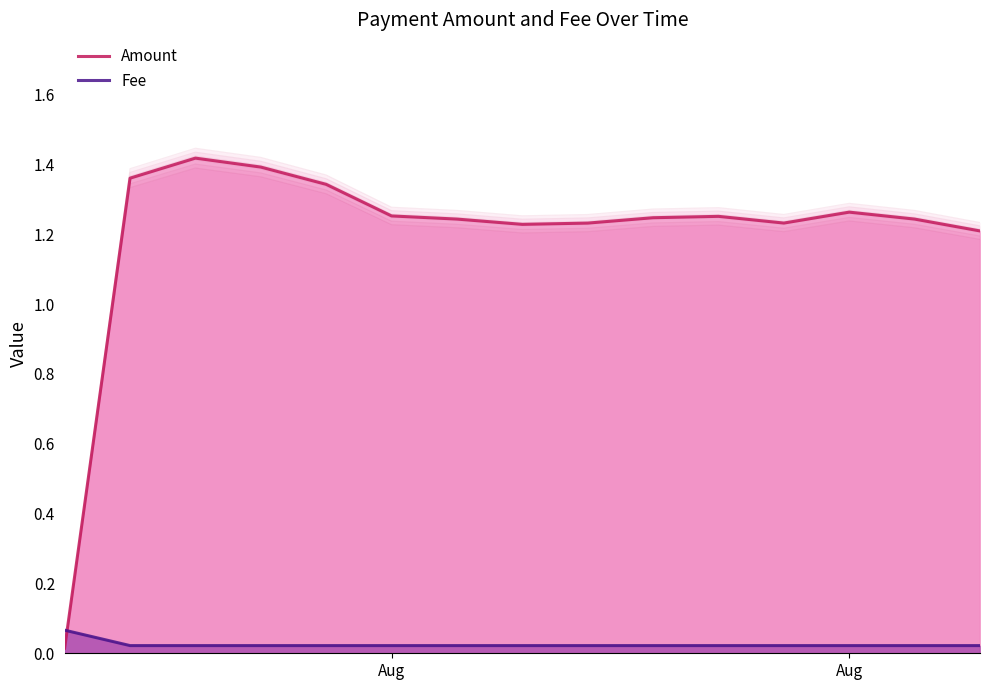

True or false: Fee and Amount cross at least once.

True